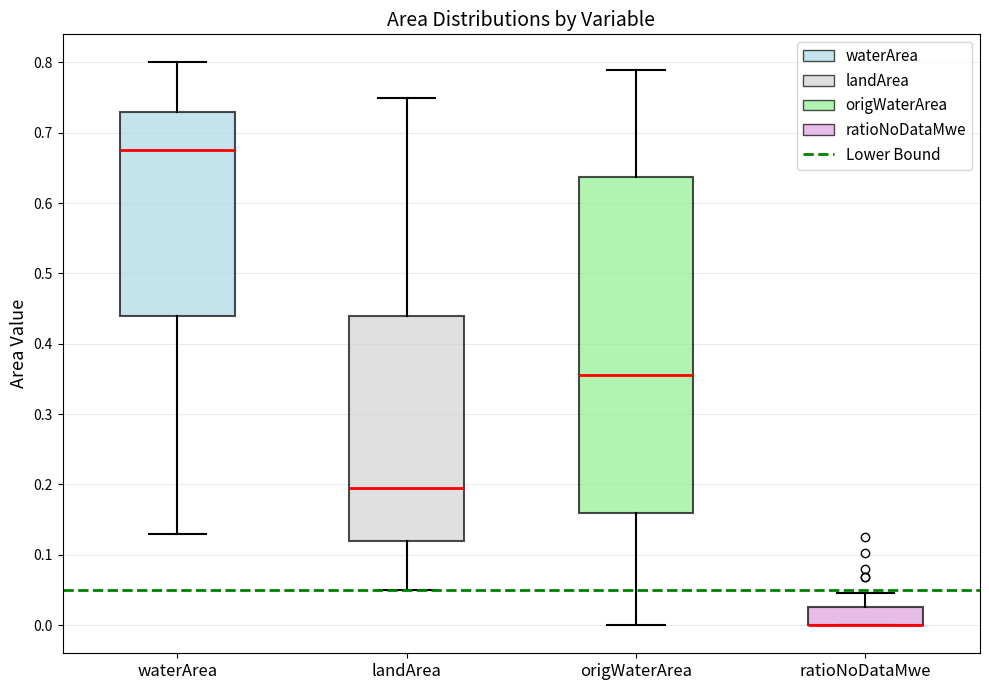

Comparing the boxes themselves (not the whiskers), which one is the tallest?

origWaterArea